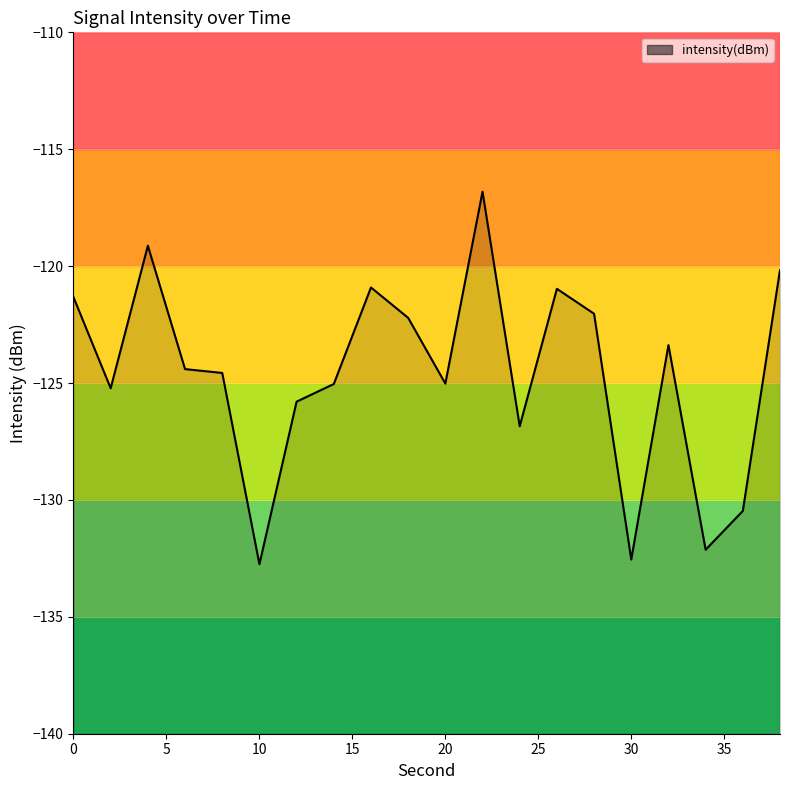

Reading left to right, transcribe all the data shown in this chart.

-121.3	-125.2	-119.1	-124.4	-124.6	-132.8	-125.8	-125.0	-120.9	-122.2	-125.0	-116.8	-126.8	-121.0	-122.0	-132.5	-123.4	-132.1	-130.5	-120.2